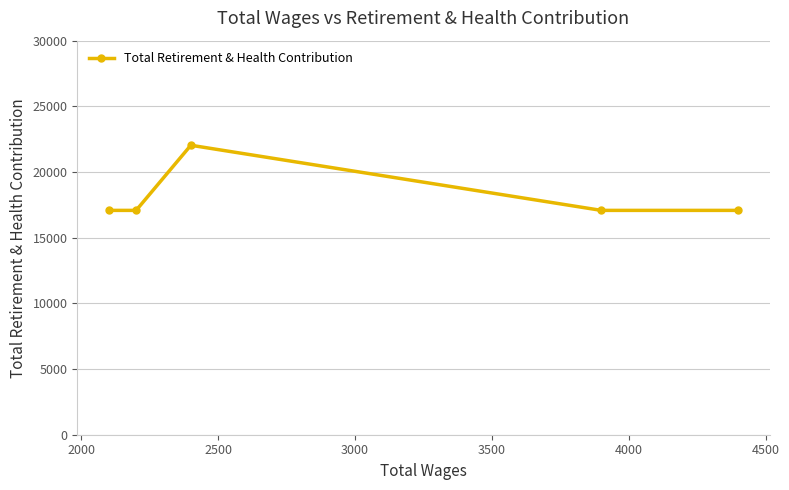

True or false: there are more than 0 points higher than both neighbors.

True